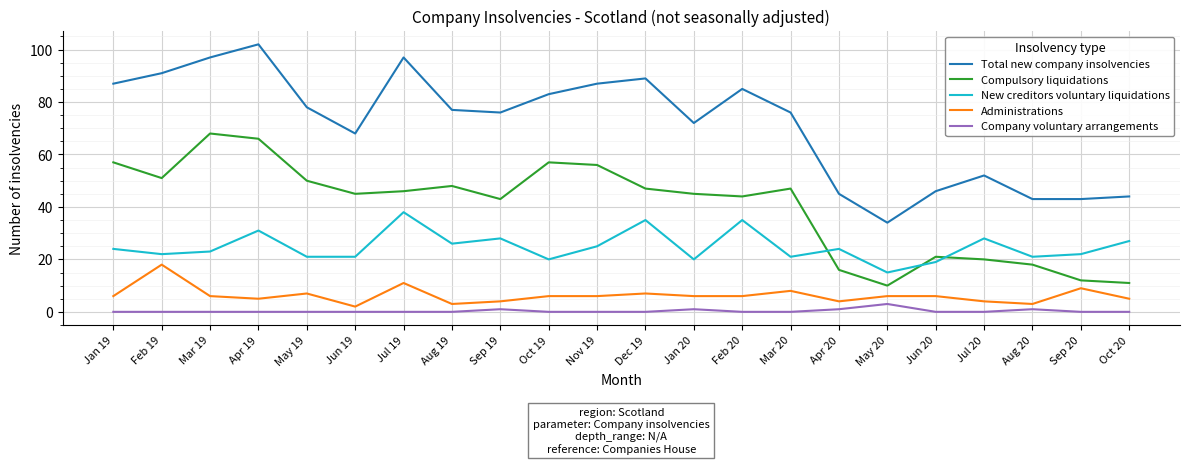

What is the difference between the second highest and minimum values in the New creditors voluntary liquidations series?

20